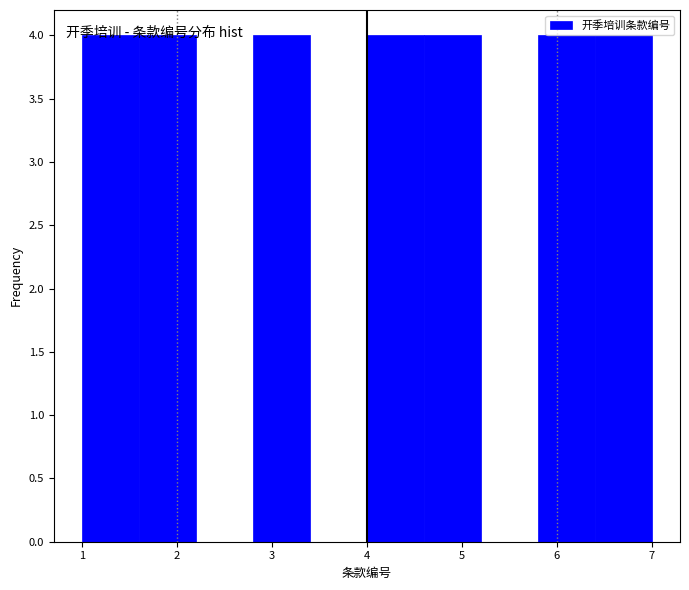

What is the height of the bar covering 4.0 to 4.6 on the x-axis? The values are not printed on the chart, so give them approximately, as read against the axis.

4